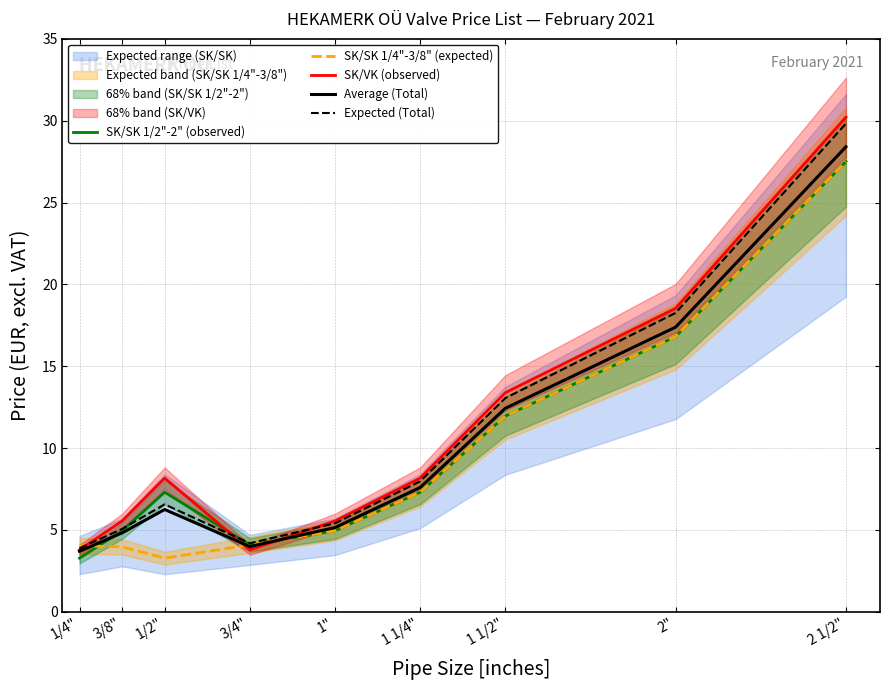

True or false: SK/SK 1/2"-2" (observed) has more than 1 interior local peaks.

False